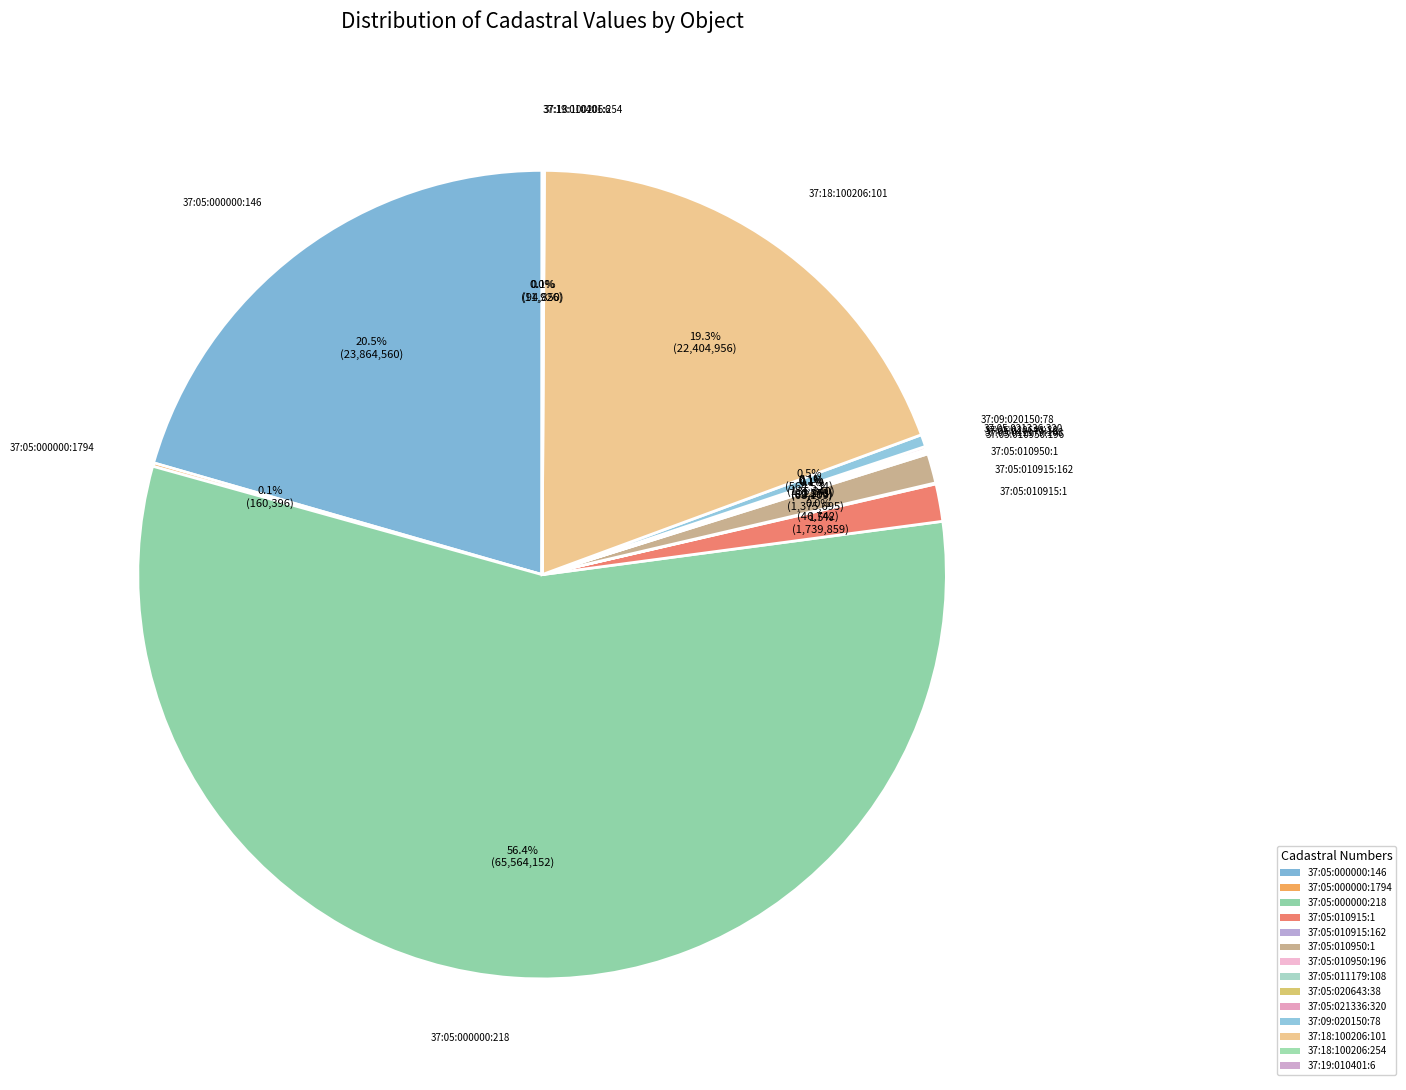

Count the number of slices in the pie.

14